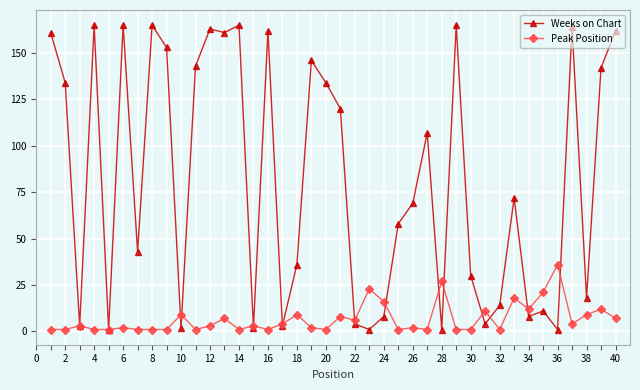

What is the sum of all Peak Position values?

270